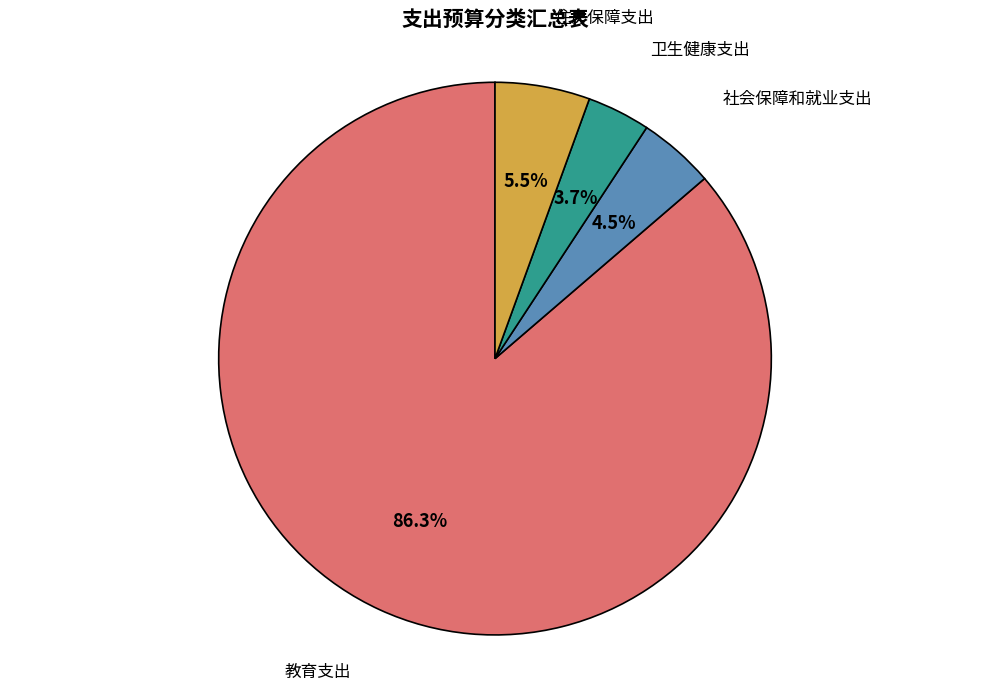

What is the ratio of the value at 住房保障支出 to the value at 社会保障和就业支出?

1.2